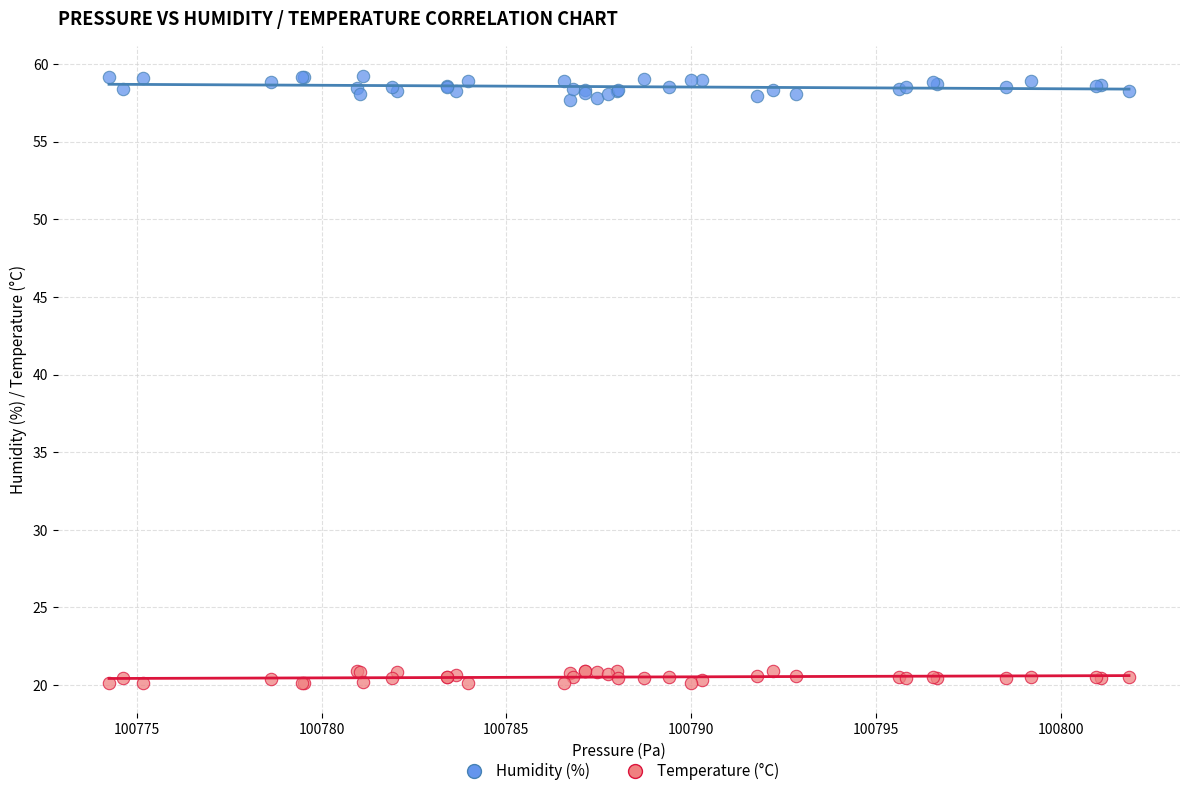

Which series has the largest Y range (max minus min)?

Humidity (%)